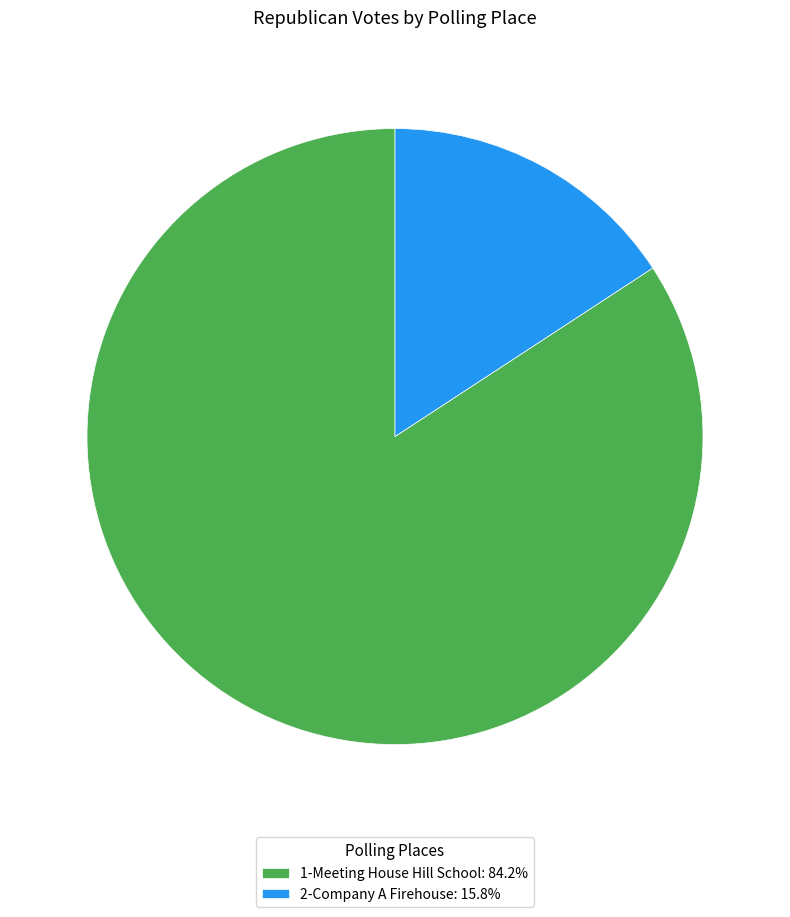

Is 2-Company A Firehouse the majority of the pie?

No